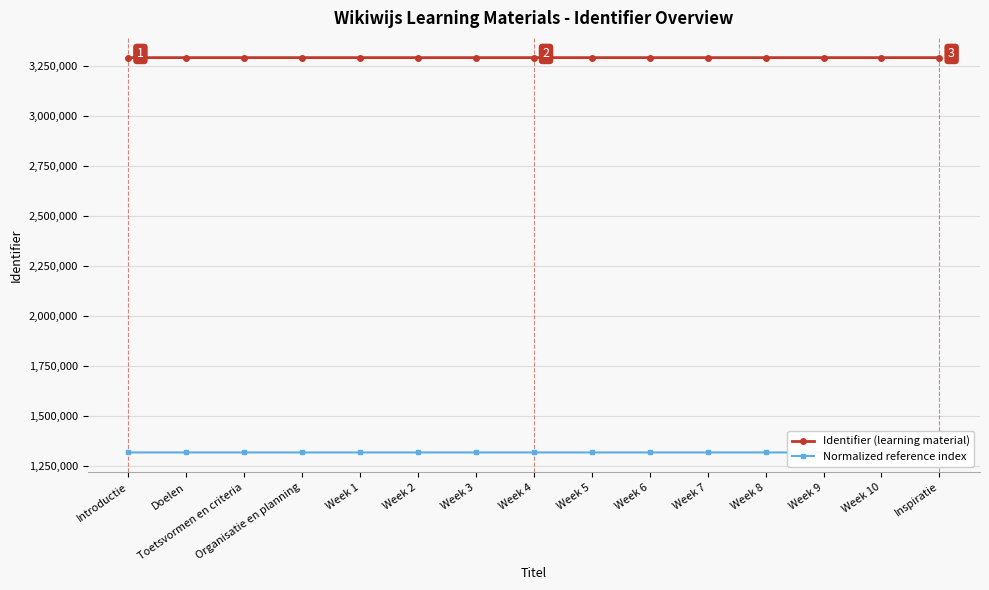

Reading left to right, what are all the values shown in this chart?

Identifier (learning material): 3293354.0	3293356.0	3293358.0	3293360.0	3293361.0	3293363.0	3293365.0	3293367.0	3293369.0	3293371.0	3293373.0	3293375.0	3293377.0	3293379.0	3293381.0
Normalized reference index: 1317341.6	1317342.2	1317342.8	1317343.4	1317344.0	1317344.6	1317345.2	1317345.8	1317346.4	1317347.0	1317347.6	1317348.2	1317348.8	1317349.4	1317350.0